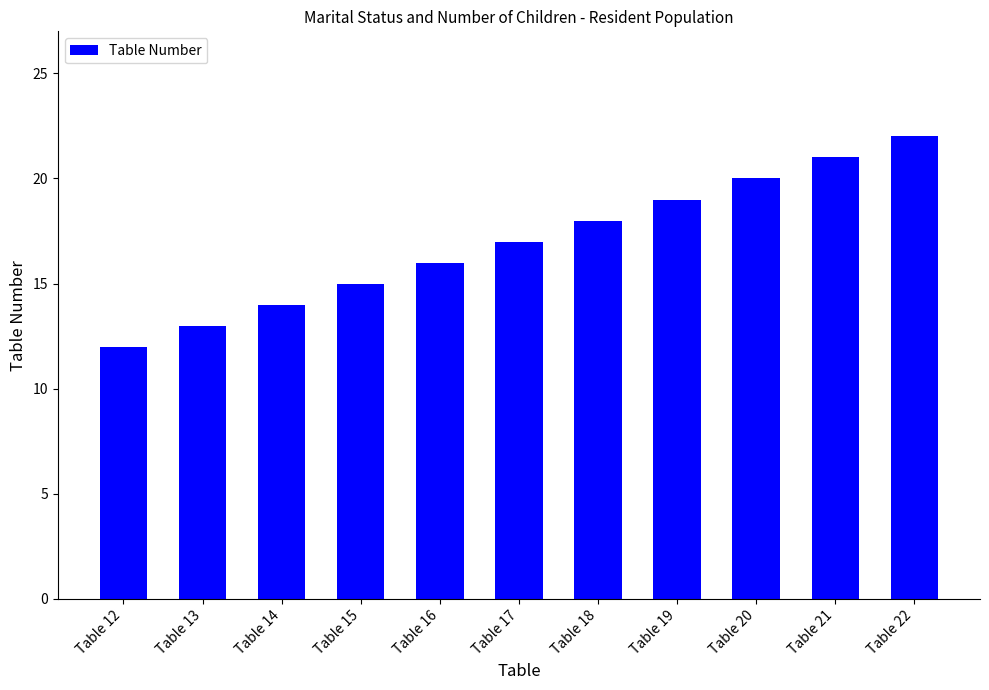

What is the greatest value displayed?

22